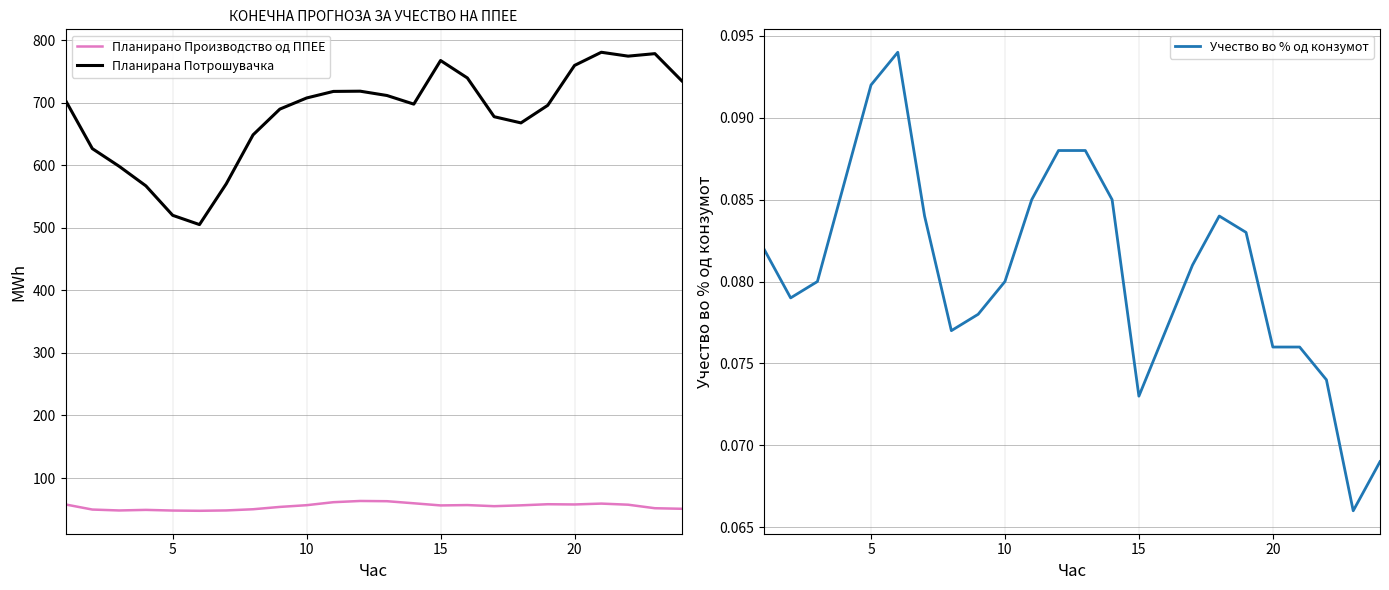

True or false: Учество во % од конзумот has more than 0 points higher than both neighbors.

True